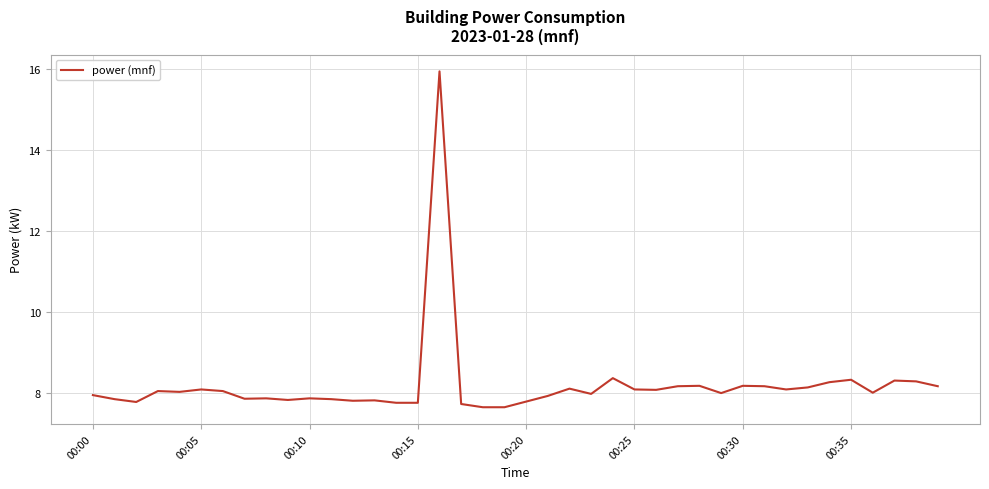

What is the minimum value shown in the chart?

7.6